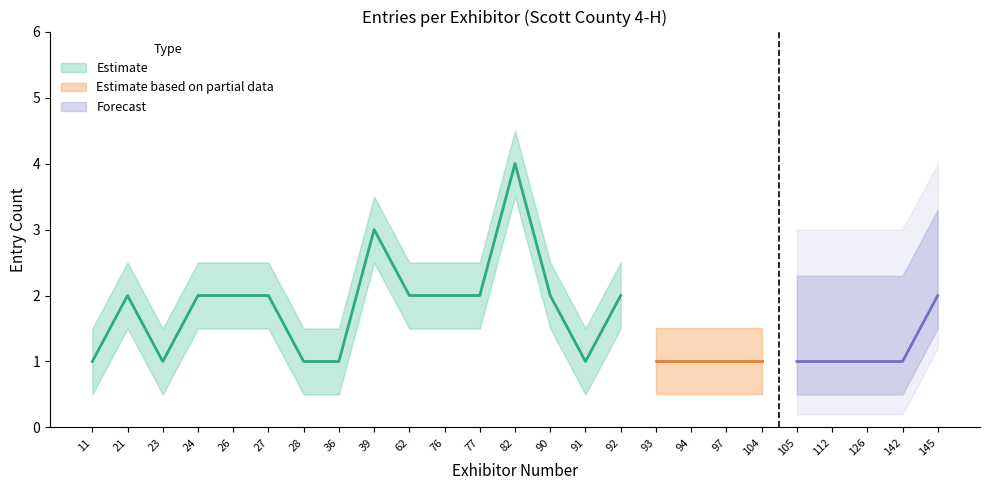

The value of Entry Count (Estimate) at 27 is 3. True or false?

False